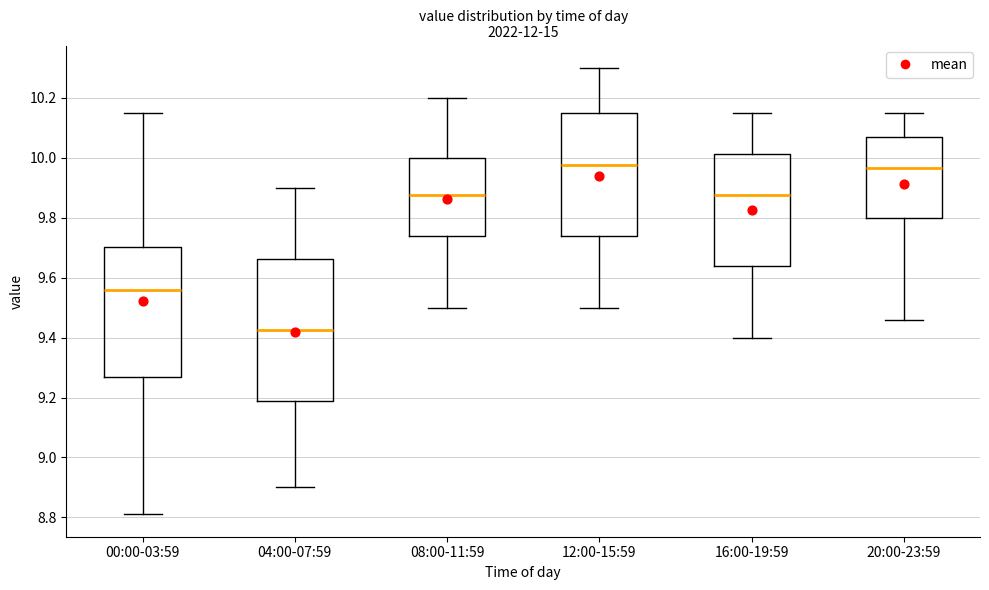

Which box is the tallest, from its lower edge to its upper edge?

04:00-07:59